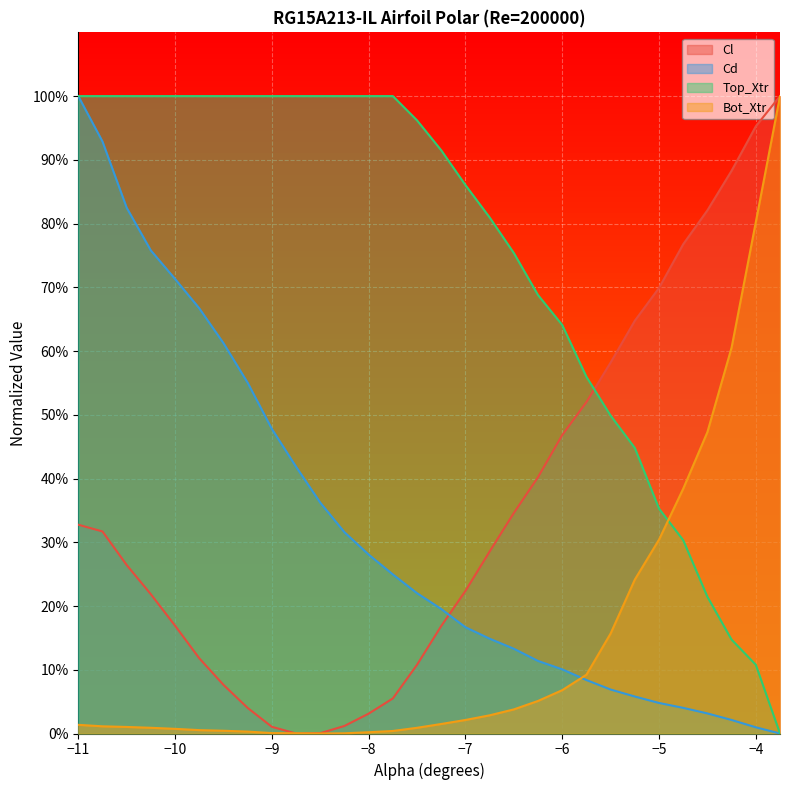

What is the average value of the Bot_Xtr series?

0.1